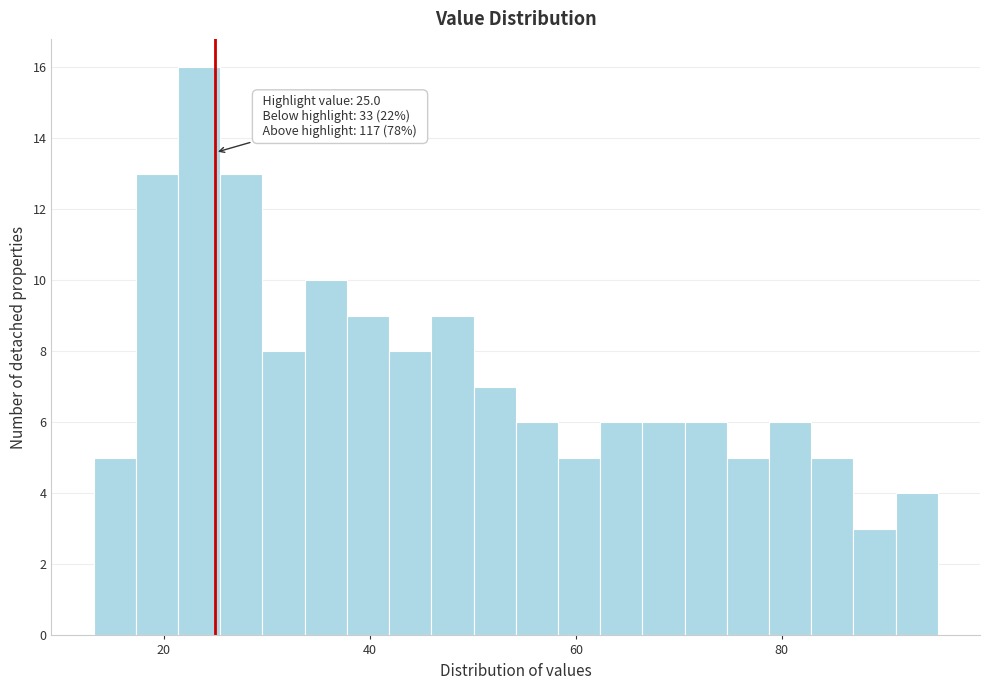

Around what value on the x-axis is the tallest bar? Give the approximate position of its centre, as read against the axis.

24